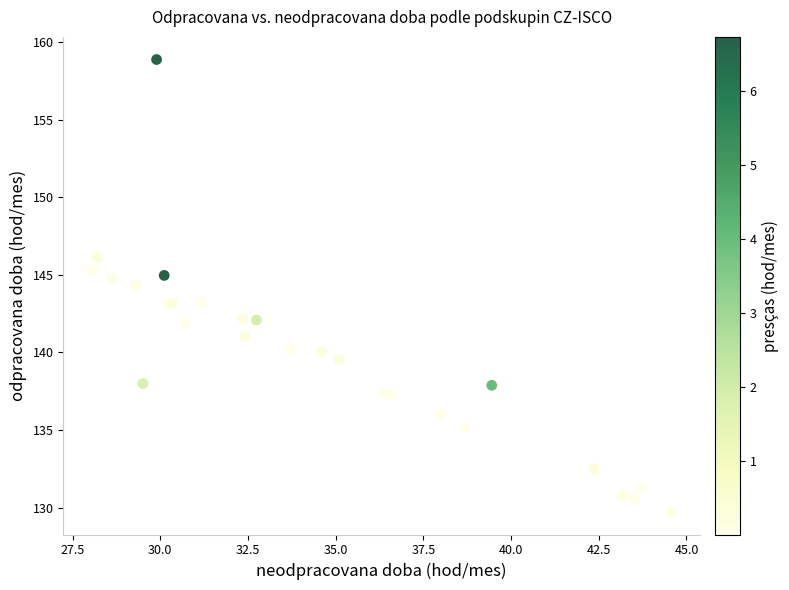

What Y value in the scatter plot is closest to 144?

144.4